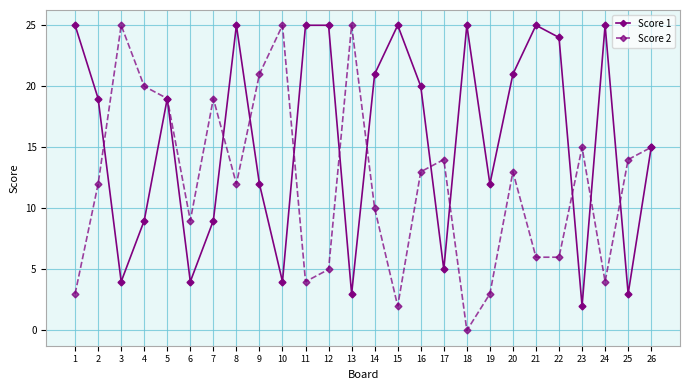

Which series changed the most between 12 and 21?

Score 2